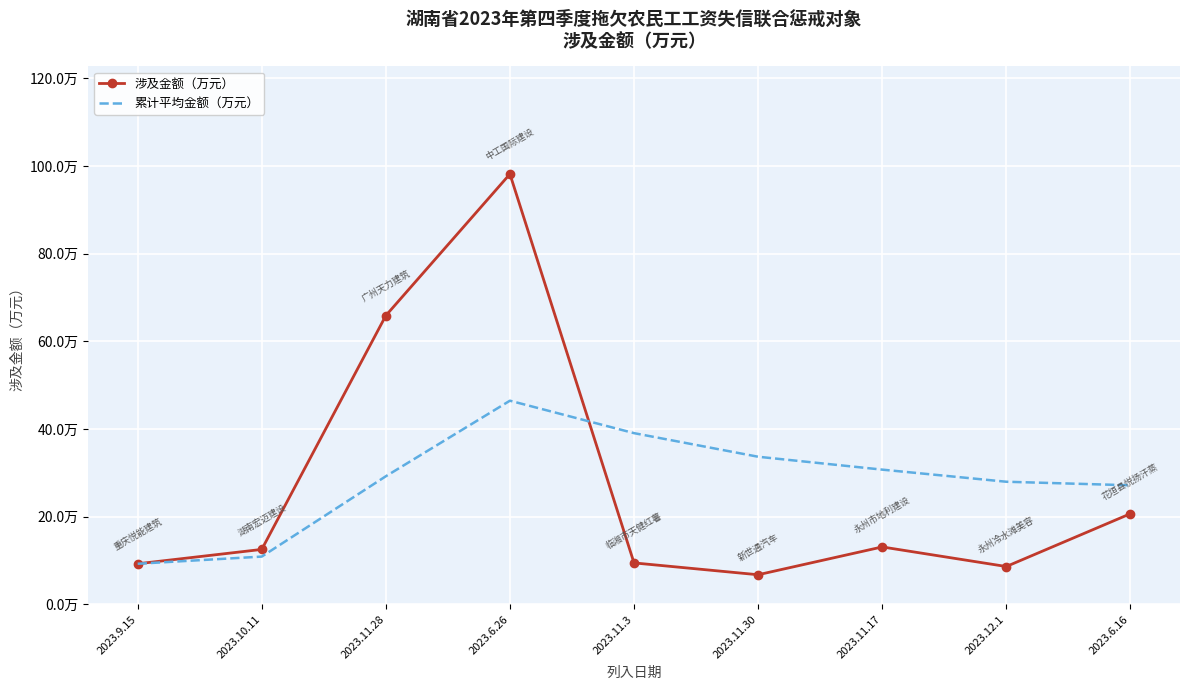

Reading left to right, what are all the values shown in this chart?

涉及金额（万元）: 9.2	12.5	65.9	98.2	9.4	6.7	13.1	8.6	20.7
累计平均金额（万元）: 9.2	10.9	29.2	46.4	39.0	33.7	30.7	28.0	27.2